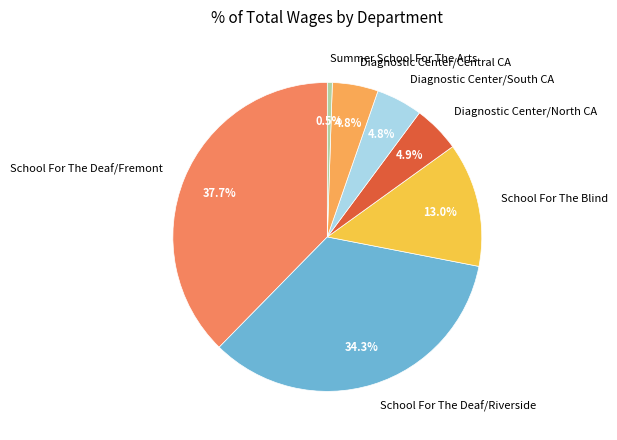

Does Diagnostic Center/Central CA represent more than half of the total?

No